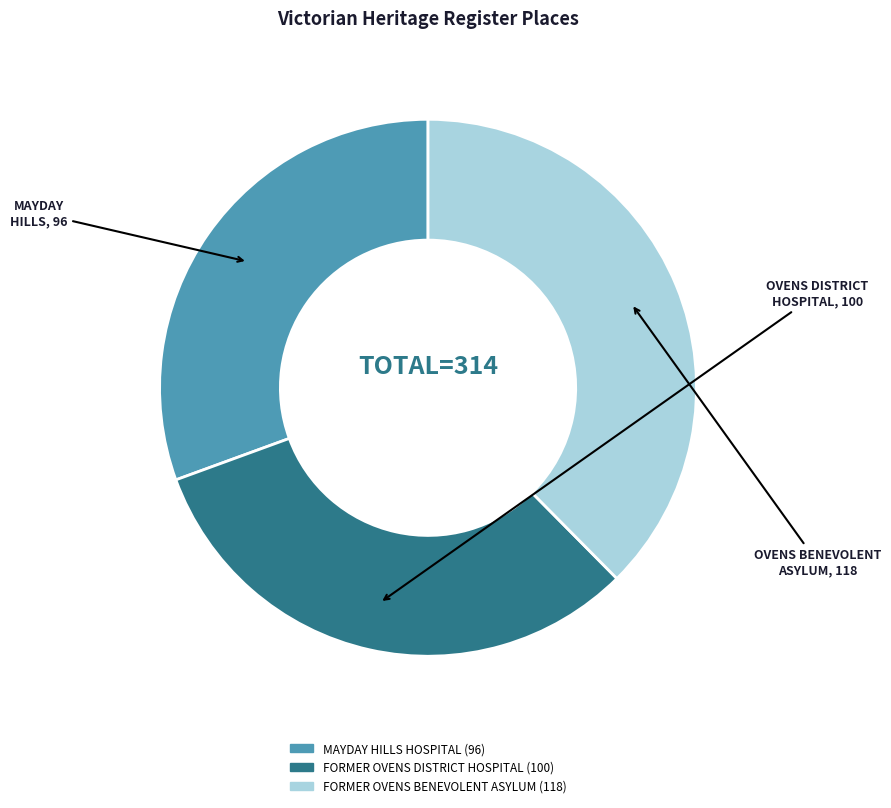

Do MAYDAY HILLS HOSPITAL and FORMER OVENS BENEVOLENT ASYLUM together represent more than half of the pie?

Yes